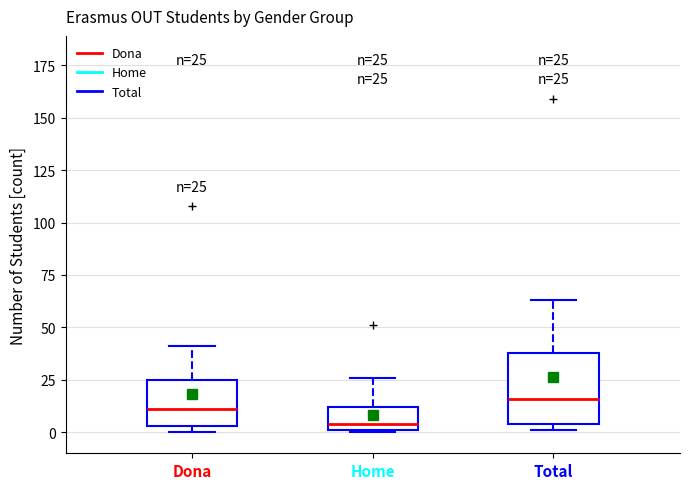

Which box has the lowest median line?

Home